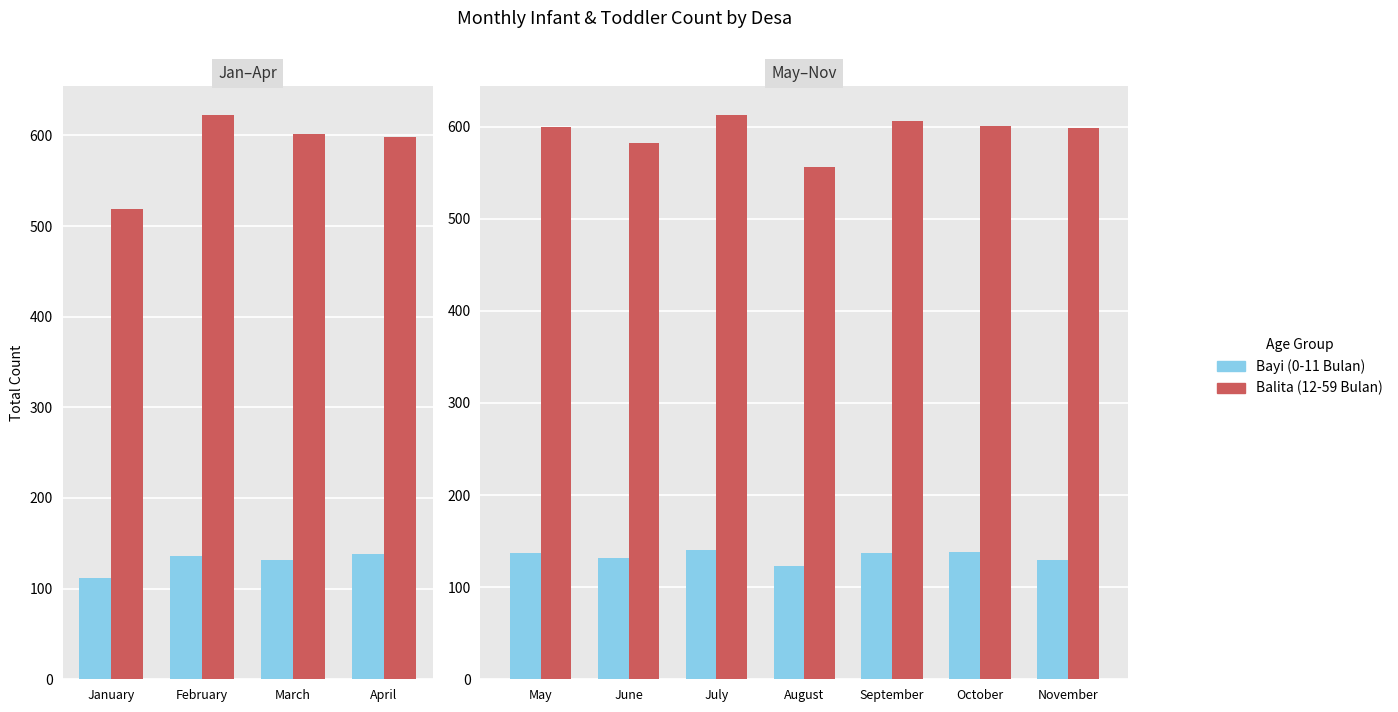

How many series are shown in this chart?

2